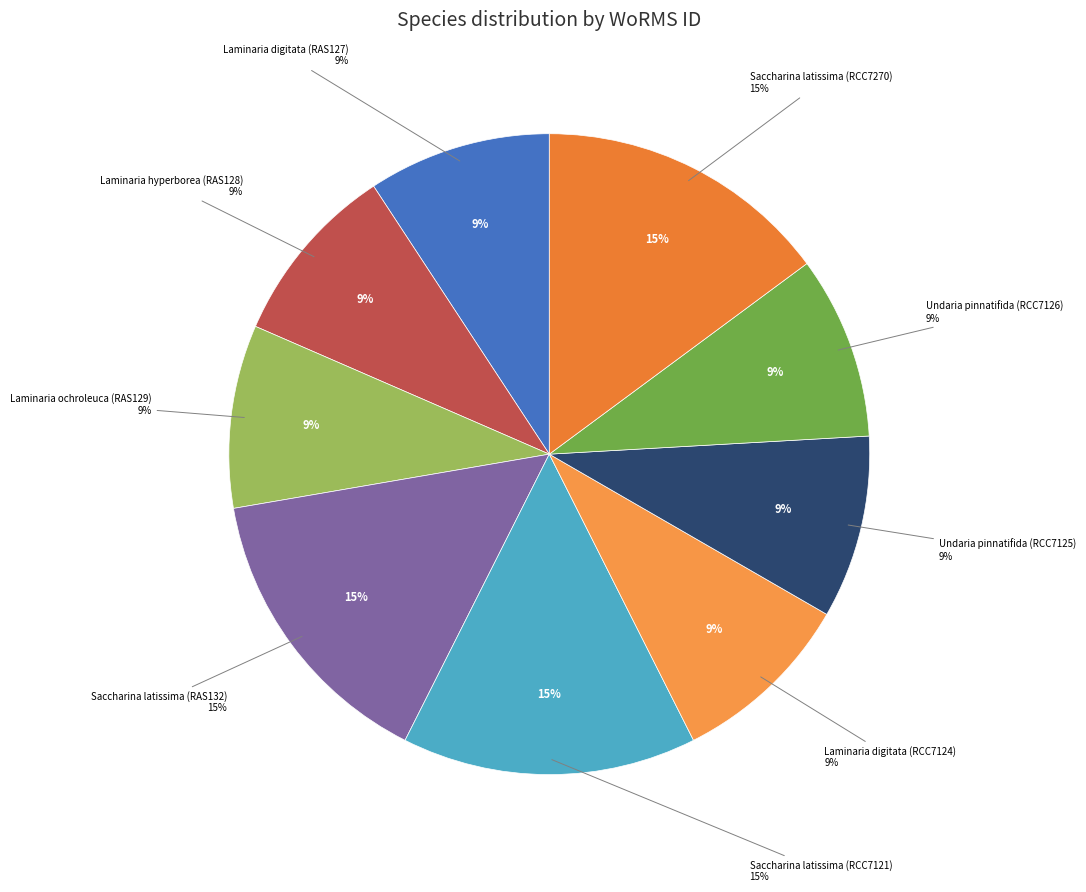

Which slice is the largest?

Saccharina latissima (RAS132)